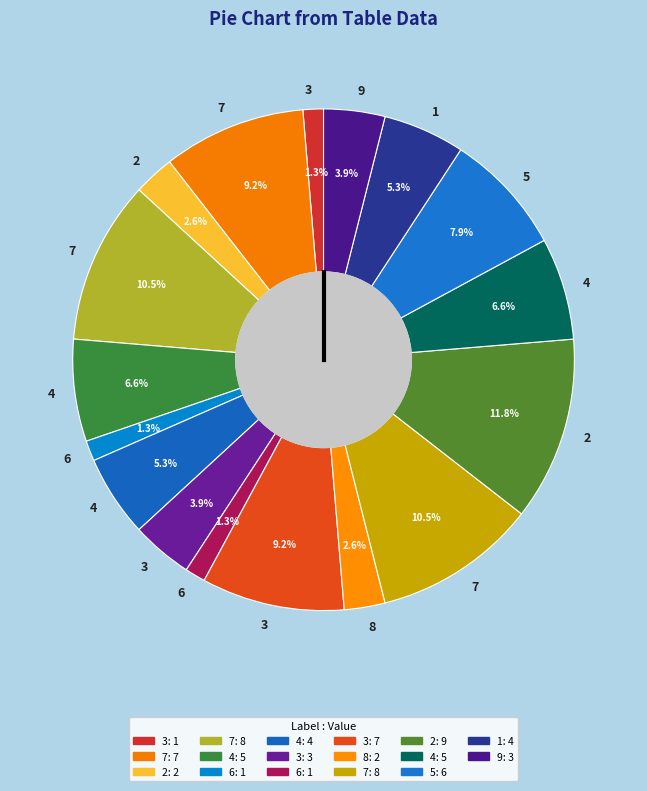

How many slices are in this pie chart?

17